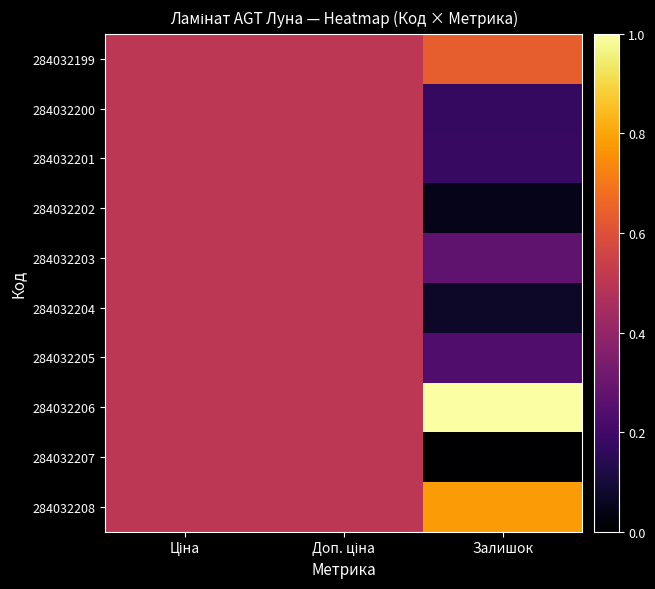

List the series in order of their peak value, highest first.

284032206, 284032208, 284032199, 284032200, 284032201, 284032202, 284032203, 284032204, 284032205, 284032207